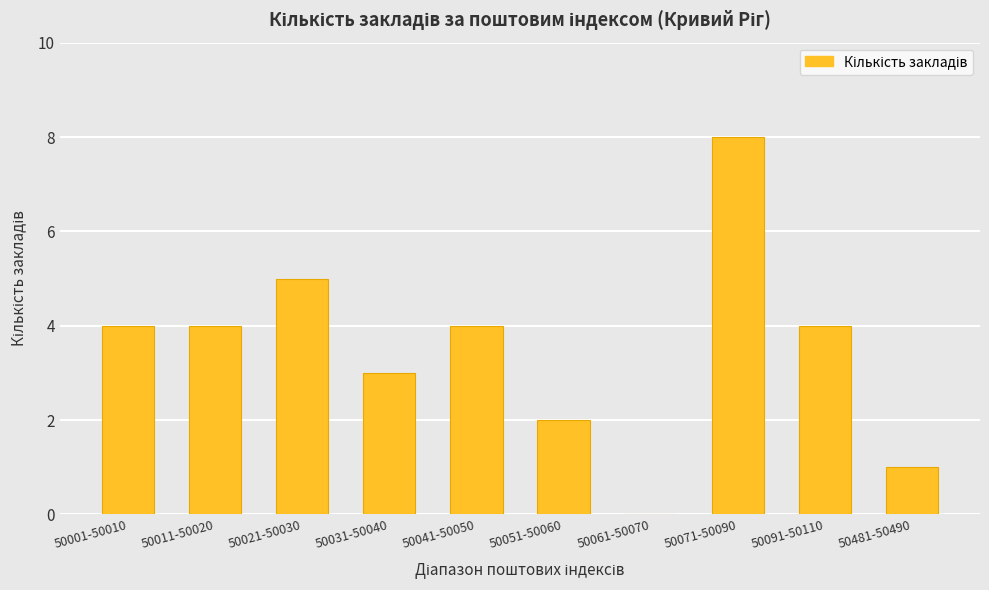

What is the sum of the values at 50061-50070 and 50041-50050?

4